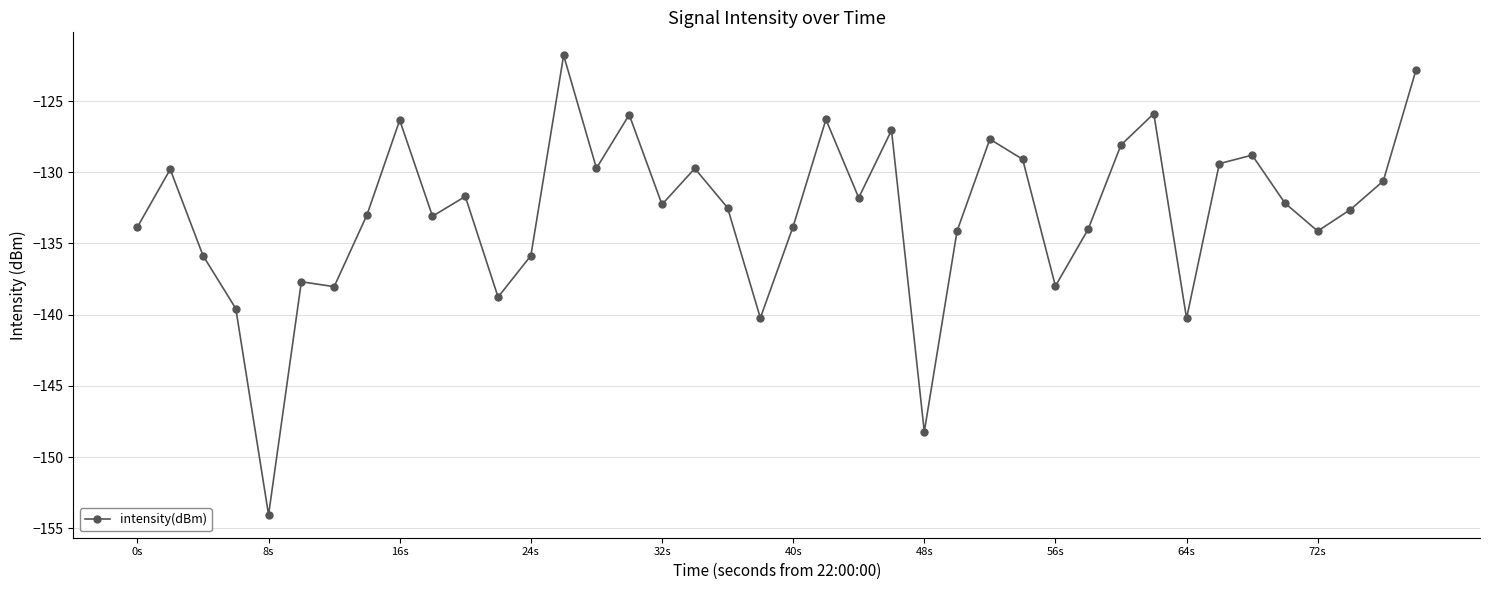

What is the minimum value shown in the chart?

-154.1